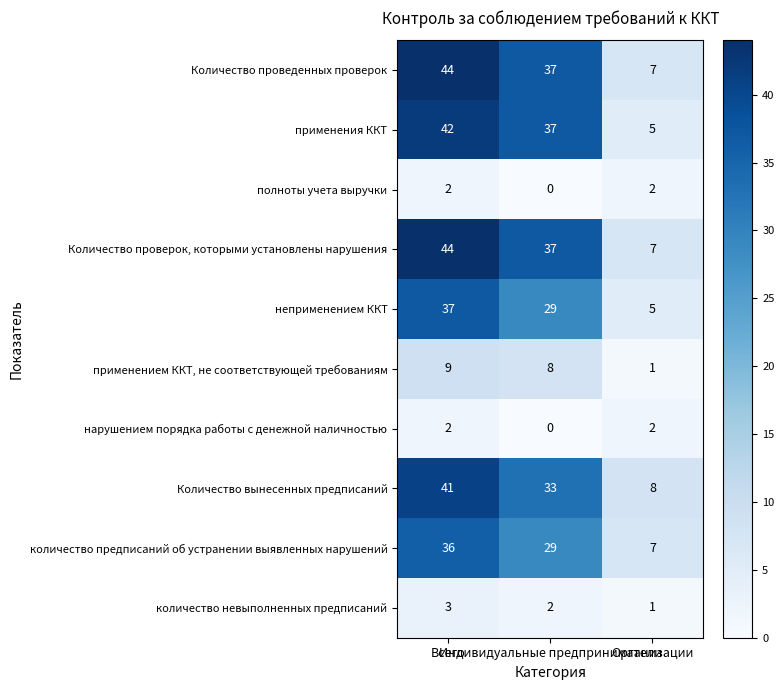

Count the number of data series in this chart.

10